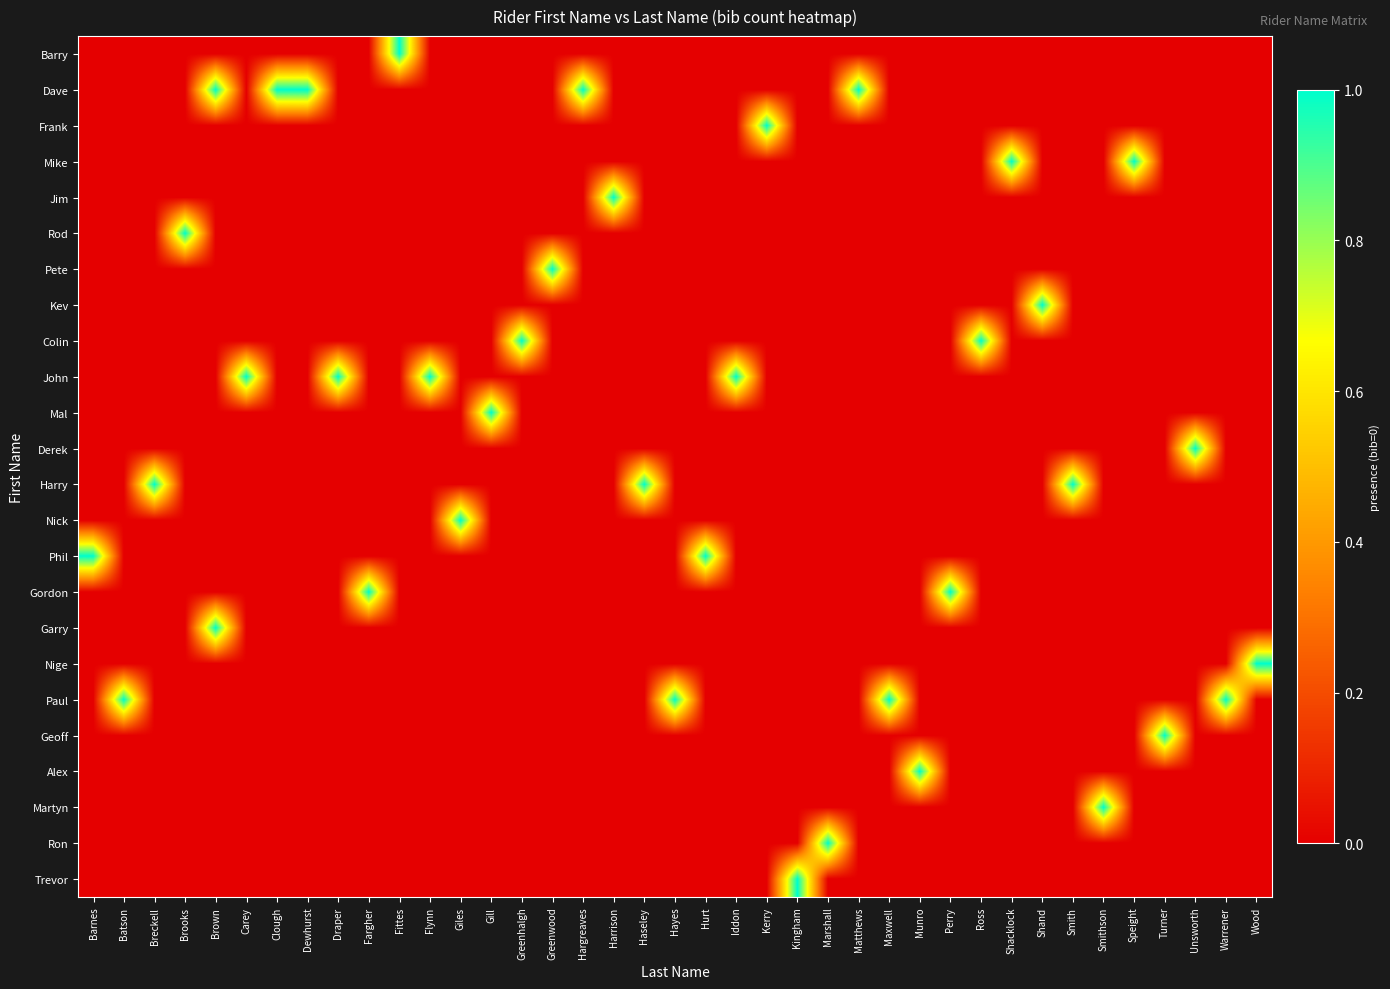

How many categories are shown in the chart?

39